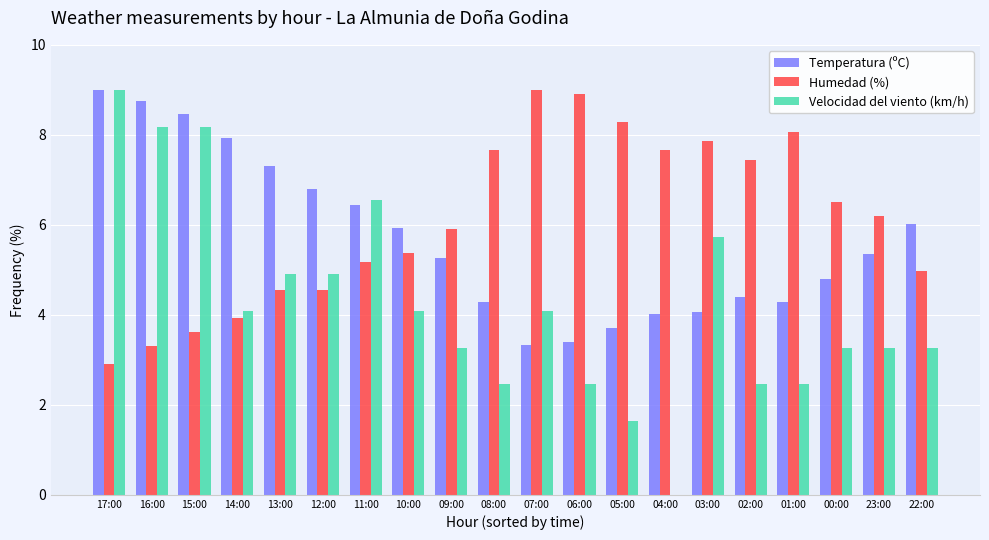

True or false: Velocidad del viento (km/h) has a value of 8.8 at 11:00.

False